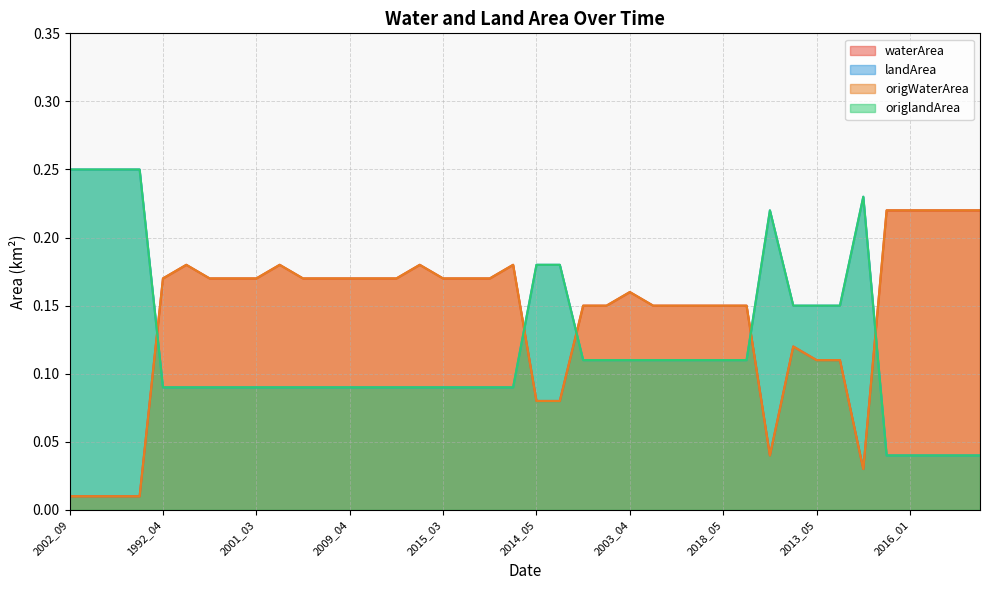

Reading left to right, transcribe all the data shown in this chart.

waterArea: 2002_09=0.0	2019_06=0.0	2020_05=0.0	2021_05=0.0	1992_04=0.2	1994_04=0.2	1996_05=0.2	2000_04=0.2	2001_03=0.2	2005_04=0.2	2007_03=0.2	2007_04=0.2	2009_04=0.2	2011_03=0.2	2014_03=0.2	2014_09=0.2	2015_03=0.2	2017_04=0.2	2018_04=0.2	2019_03=0.2	2014_05=0.1	2020_09=0.1	1991_05=0.1	2001_04=0.1	2003_04=0.2	2012_04=0.1	2015_04=0.1	2015_06=0.1	2018_05=0.1	2019_08=0.1	2021_03=0.0	2007_05=0.1	2013_05=0.1	2015_10=0.1	2008_09=0.0	2015_12=0.2	2016_01=0.2	2016_02=0.2	2016_11=0.2	2016_12=0.2
landArea: 2002_09=0.2	2019_06=0.2	2020_05=0.2	2021_05=0.2	1992_04=0.1	1994_04=0.1	1996_05=0.1	2000_04=0.1	2001_03=0.1	2005_04=0.1	2007_03=0.1	2007_04=0.1	2009_04=0.1	2011_03=0.1	2014_03=0.1	2014_09=0.1	2015_03=0.1	2017_04=0.1	2018_04=0.1	2019_03=0.1	2014_05=0.2	2020_09=0.2	1991_05=0.1	2001_04=0.1	2003_04=0.1	2012_04=0.1	2015_04=0.1	2015_06=0.1	2018_05=0.1	2019_08=0.1	2021_03=0.2	2007_05=0.1	2013_05=0.1	2015_10=0.1	2008_09=0.2	2015_12=0.0	2016_01=0.0	2016_02=0.0	2016_11=0.0	2016_12=0.0
origWaterArea: 2002_09=0.0	2019_06=0.0	2020_05=0.0	2021_05=0.0	1992_04=0.2	1994_04=0.2	1996_05=0.2	2000_04=0.2	2001_03=0.2	2005_04=0.2	2007_03=0.2	2007_04=0.2	2009_04=0.2	2011_03=0.2	2014_03=0.2	2014_09=0.2	2015_03=0.2	2017_04=0.2	2018_04=0.2	2019_03=0.2	2014_05=0.1	2020_09=0.1	1991_05=0.1	2001_04=0.1	2003_04=0.2	2012_04=0.1	2015_04=0.1	2015_06=0.1	2018_05=0.1	2019_08=0.1	2021_03=0.0	2007_05=0.1	2013_05=0.1	2015_10=0.1	2008_09=0.0	2015_12=0.2	2016_01=0.2	2016_02=0.2	2016_11=0.2	2016_12=0.2
origlandArea: 2002_09=0.2	2019_06=0.2	2020_05=0.2	2021_05=0.2	1992_04=0.1	1994_04=0.1	1996_05=0.1	2000_04=0.1	2001_03=0.1	2005_04=0.1	2007_03=0.1	2007_04=0.1	2009_04=0.1	2011_03=0.1	2014_03=0.1	2014_09=0.1	2015_03=0.1	2017_04=0.1	2018_04=0.1	2019_03=0.1	2014_05=0.2	2020_09=0.2	1991_05=0.1	2001_04=0.1	2003_04=0.1	2012_04=0.1	2015_04=0.1	2015_06=0.1	2018_05=0.1	2019_08=0.1	2021_03=0.2	2007_05=0.1	2013_05=0.1	2015_10=0.1	2008_09=0.2	2015_12=0.0	2016_01=0.0	2016_02=0.0	2016_11=0.0	2016_12=0.0